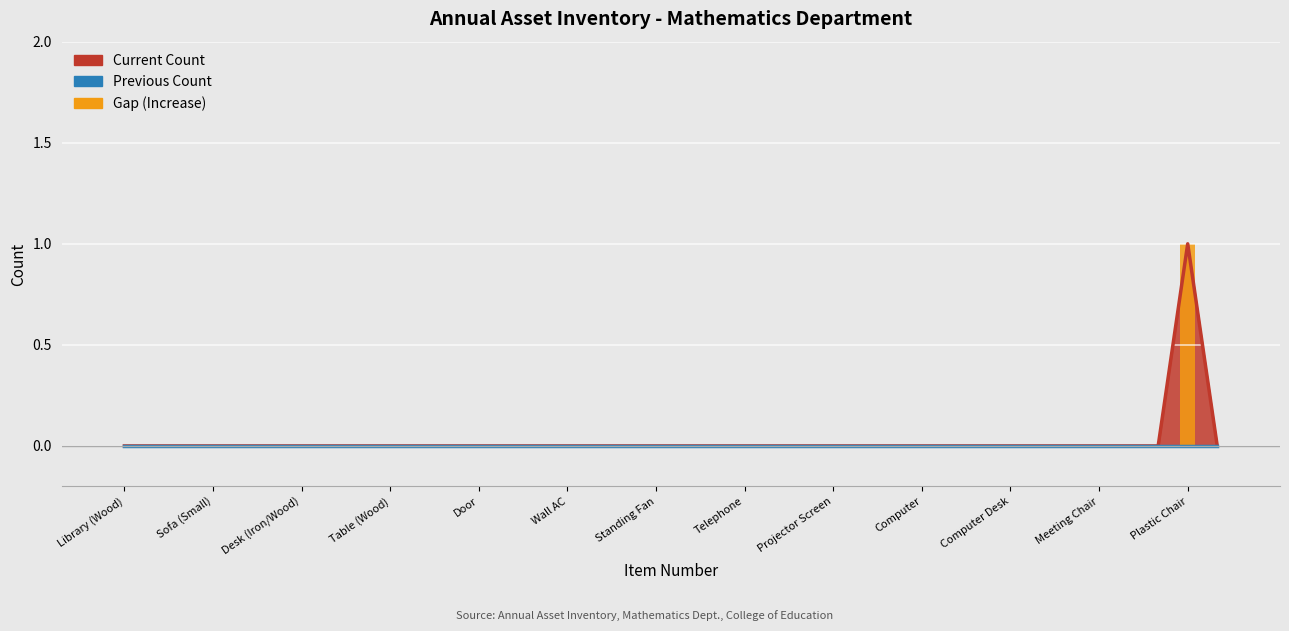

Does the chart contain any negative values?

No